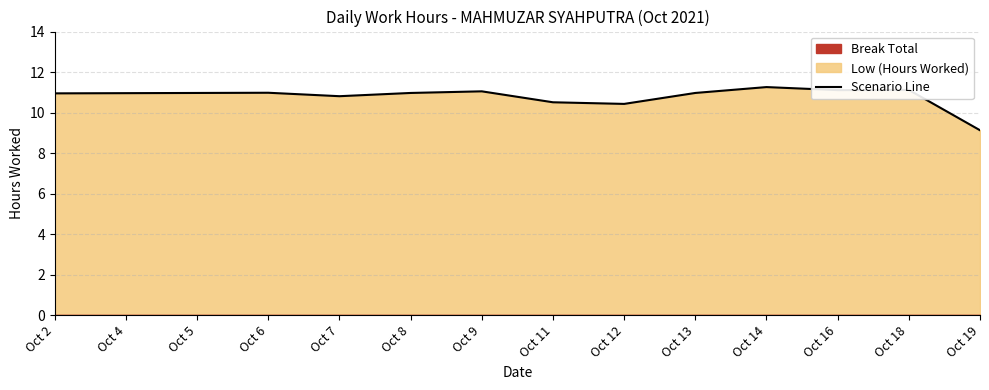

List the labels in order of value, smallest first.

Oct 19, Oct 12, Oct 11, Oct 7, Oct 2, Oct 4, Oct 5, Oct 8, Oct 13, Oct 6, Oct 9, Oct 16, Oct 18, Oct 14